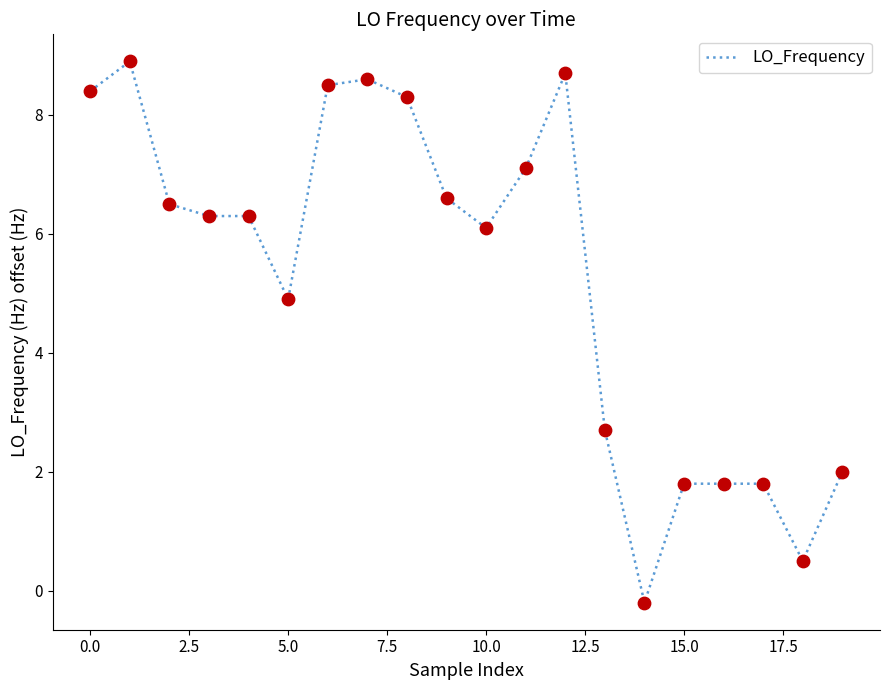

What is the maximum value shown in the chart?

8.9